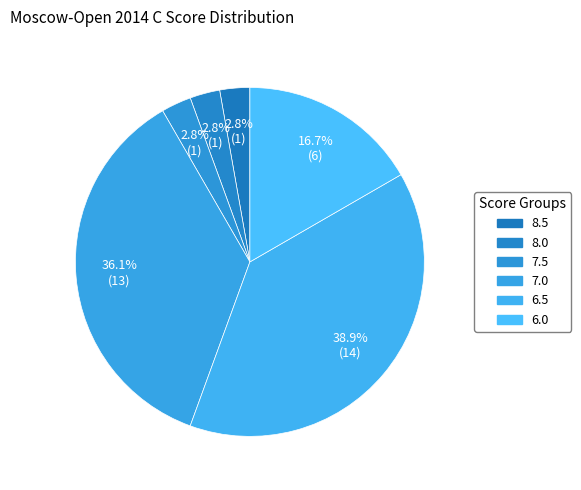

Count the number of slices in the pie.

6